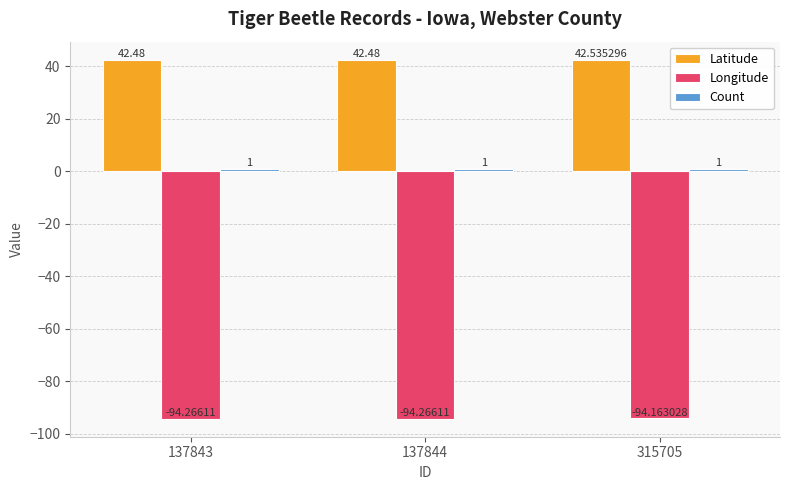

How many series are shown in this chart?

3